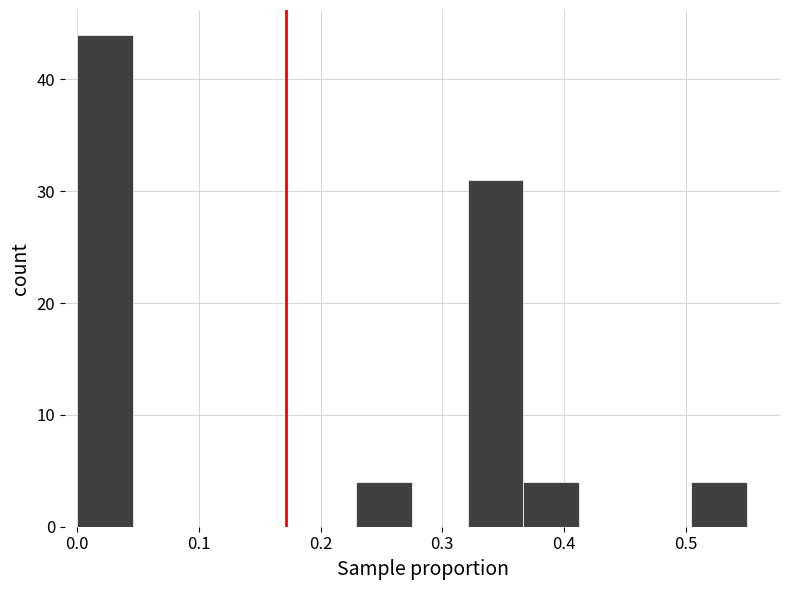

What is the height of the bar covering 0.23 to 0.28 on the x-axis? Neither the bar edges nor the heights are printed on the chart, so give them approximately, as read against the axes.

4